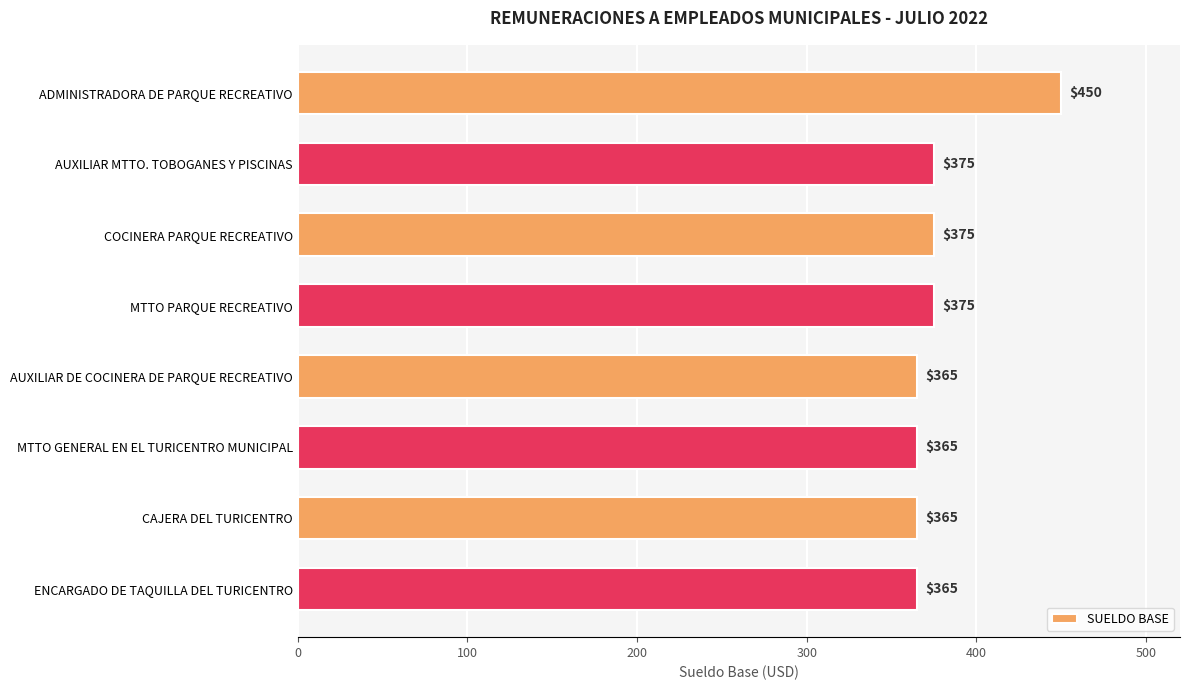

What position from the bottom is CAJERA DEL TURICENTRO?

2